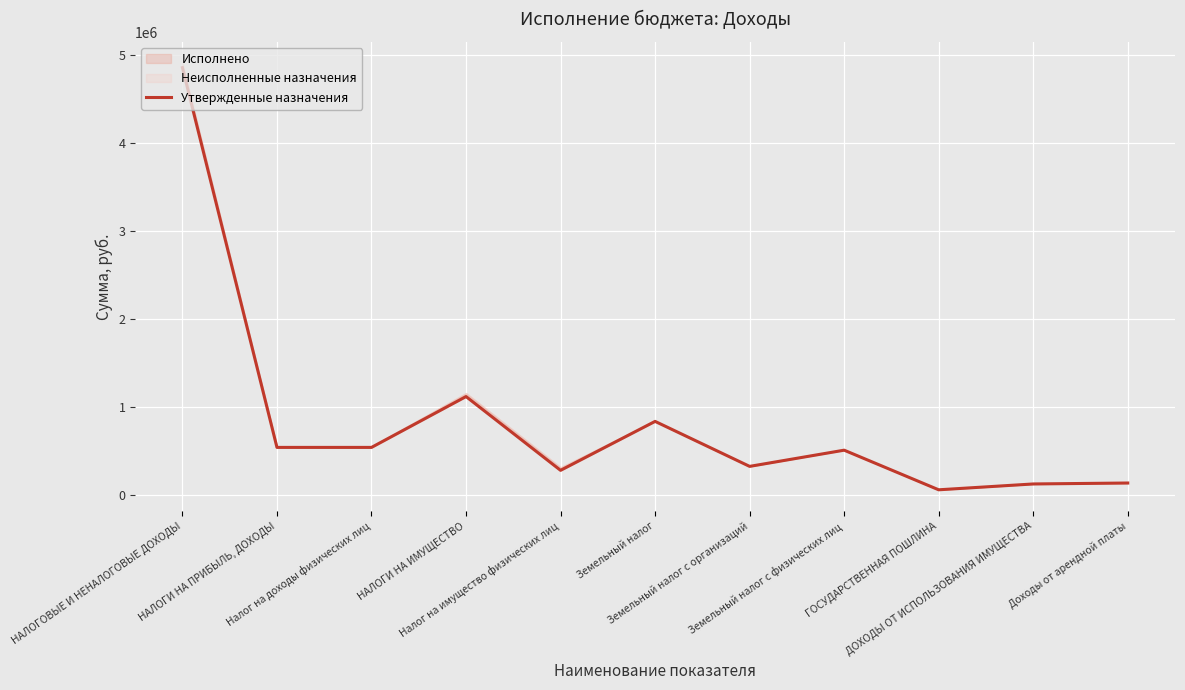

What is the approximate value at Земельный налог с физических лиц, to the nearest 50?

511000